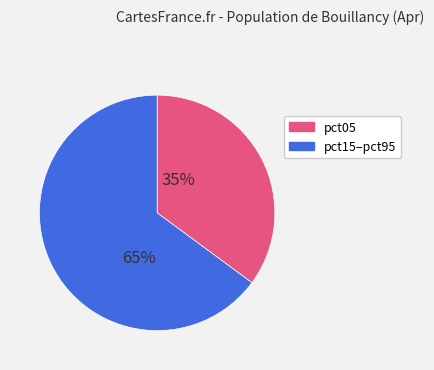

To the nearest percent, what is the difference between the largest and smallest slice percentages?

30%